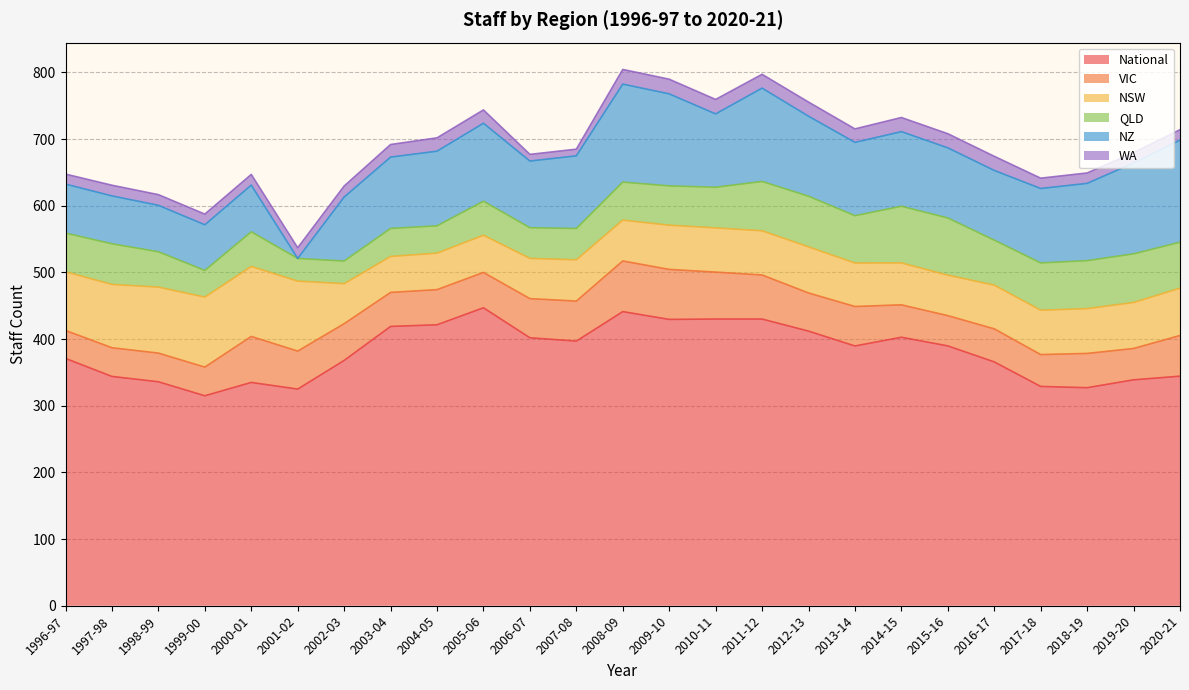

The NZ series shows 107.0 at 2003-04. True or false?

True